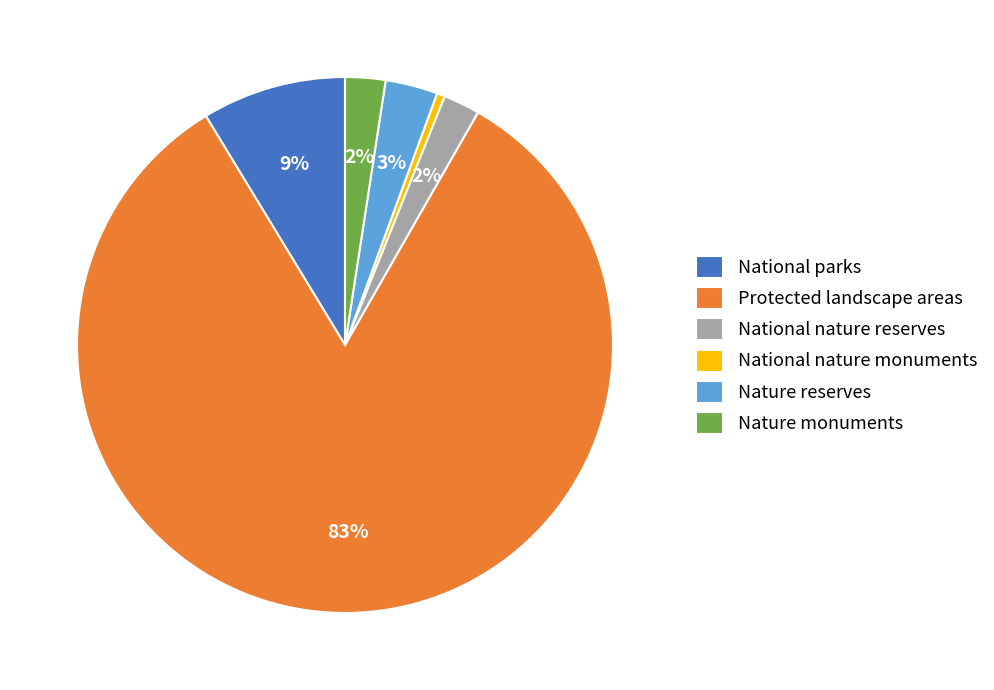

To the nearest percent, what is the average slice percentage?

17%